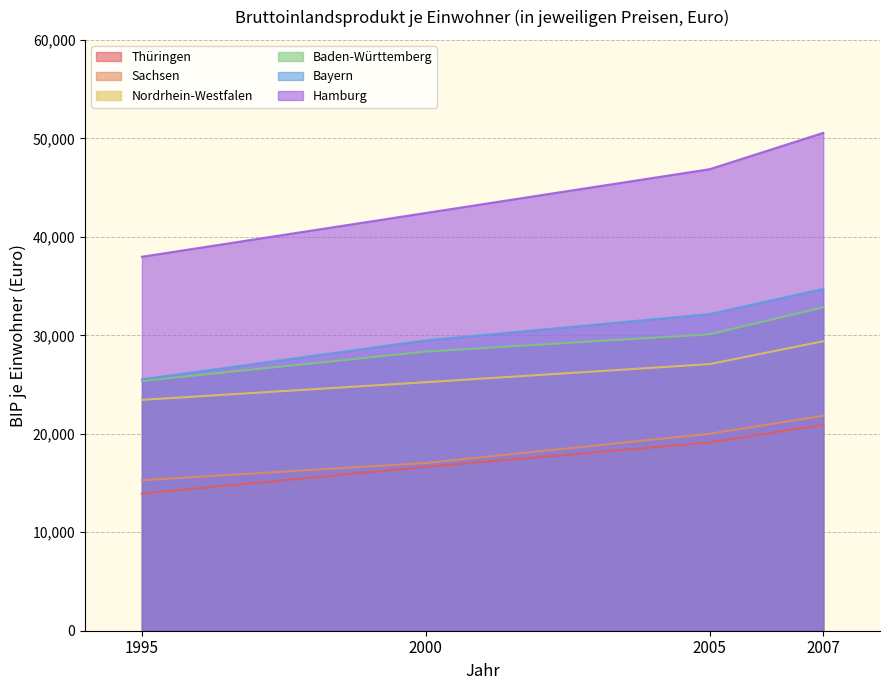

True or false: Sachsen and Baden-Württemberg cross at least once.

False